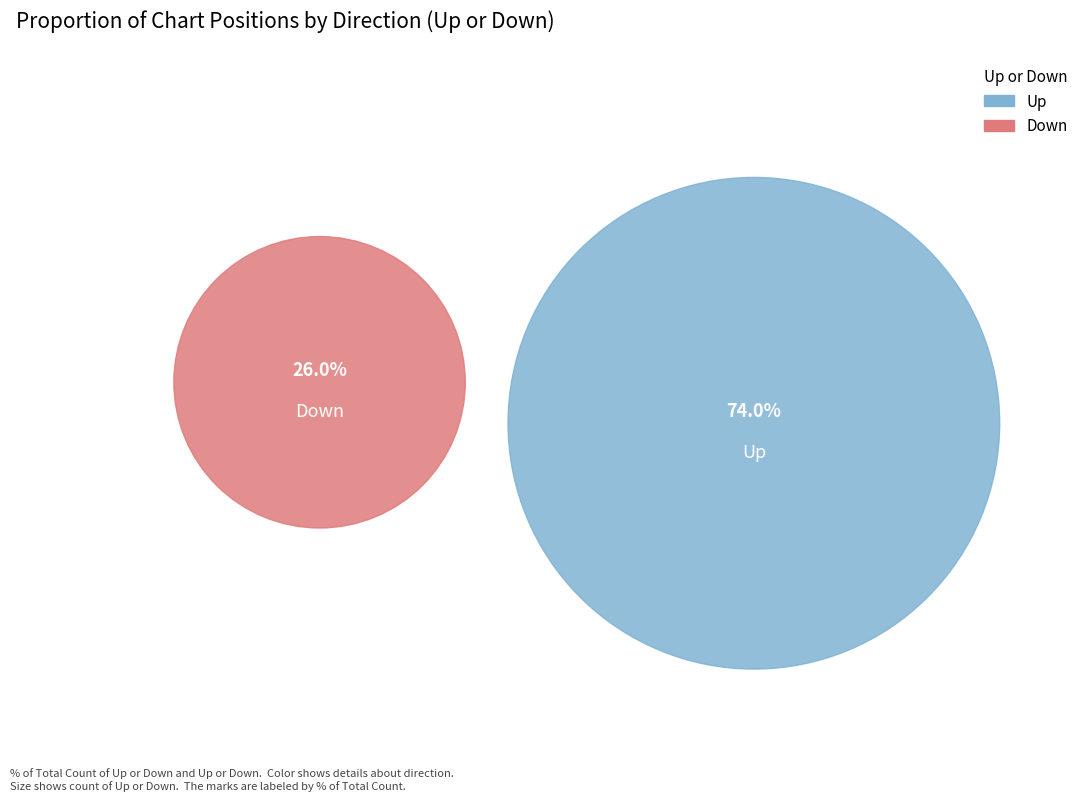

How many segments does this pie chart have?

2